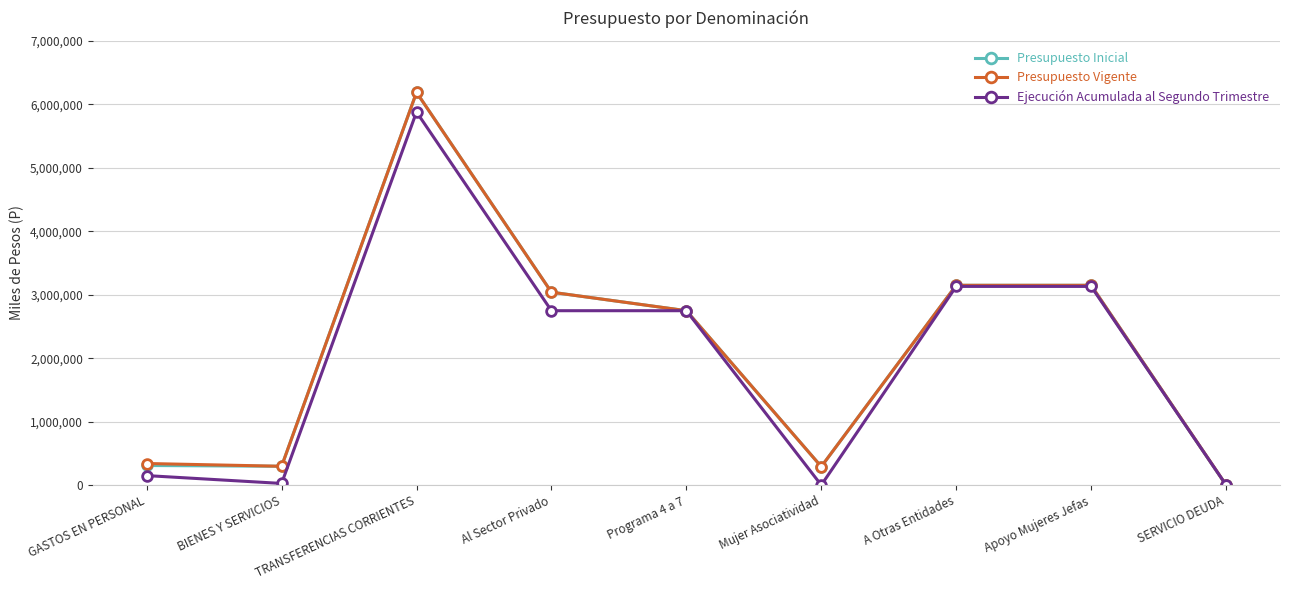

What is the difference between the highest and lowest values at TRANSFERENCIAS CORRIENTES?

308917